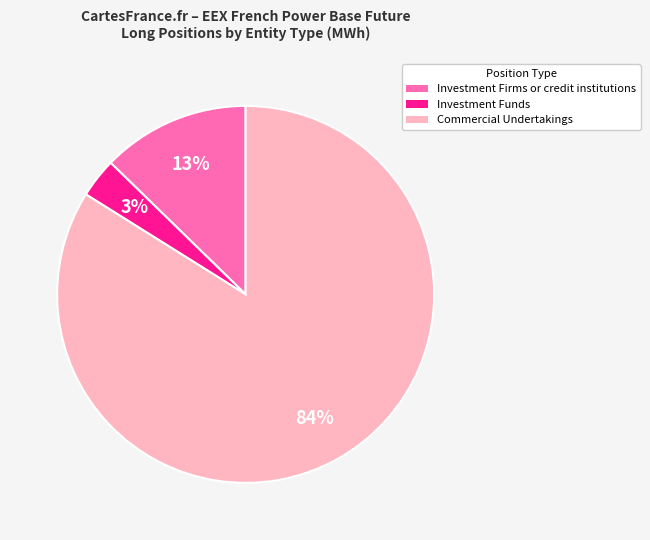

Is there any slice that represents more than half of the pie?

Yes